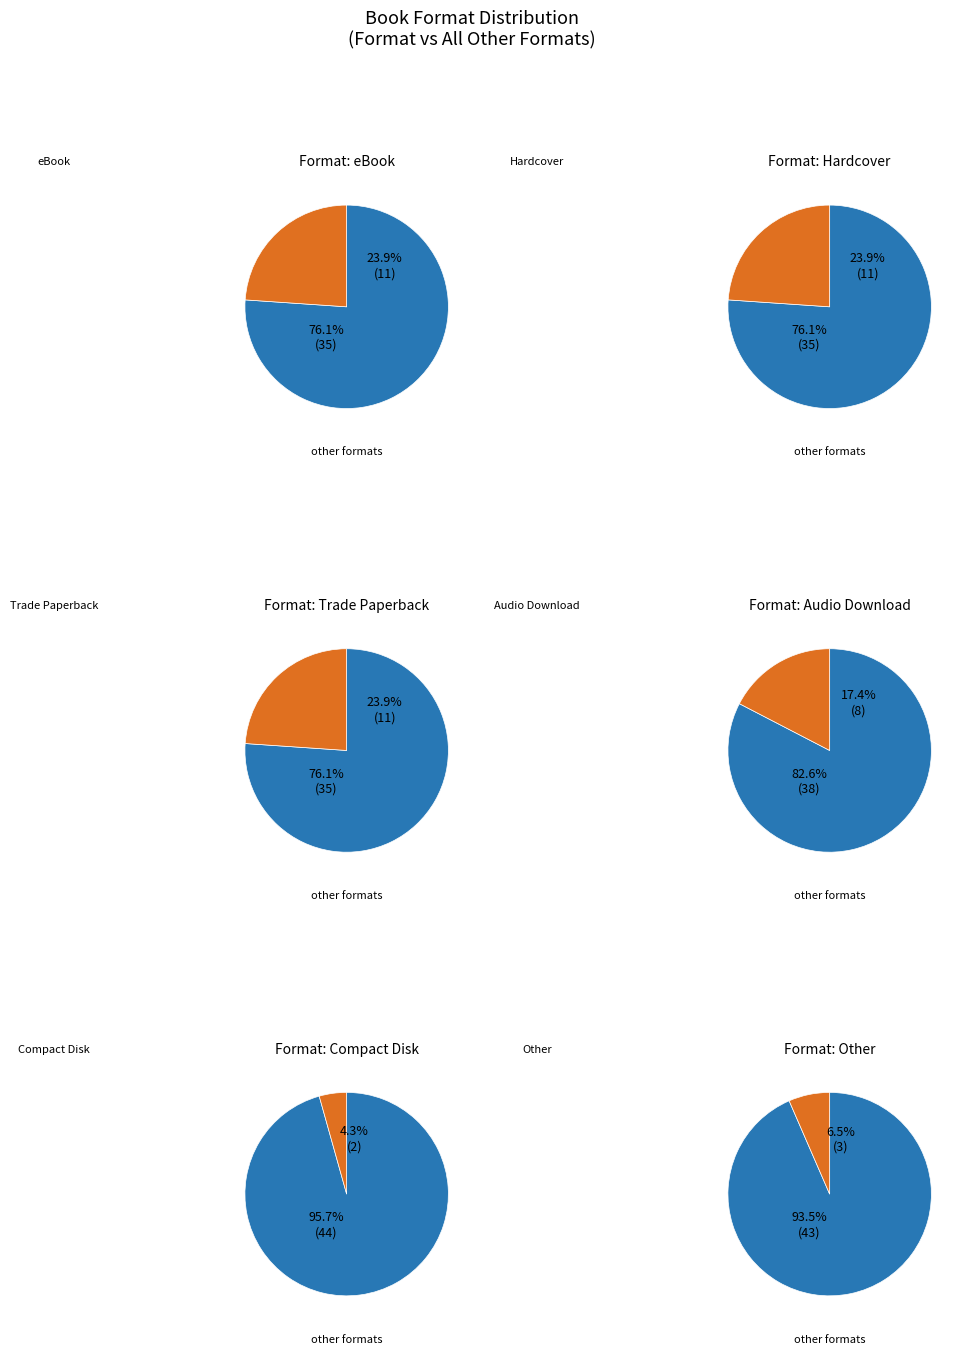

Does Compact Disk account for over 50% of the chart?

No